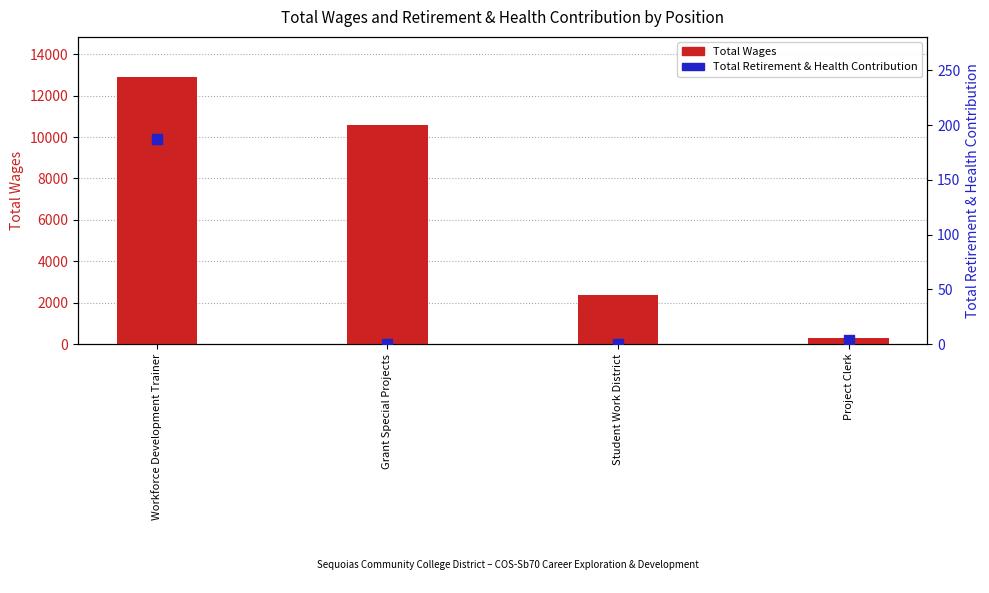

What are all the series names shown in the legend?

Total Wages, Total Retirement & Health Contribution